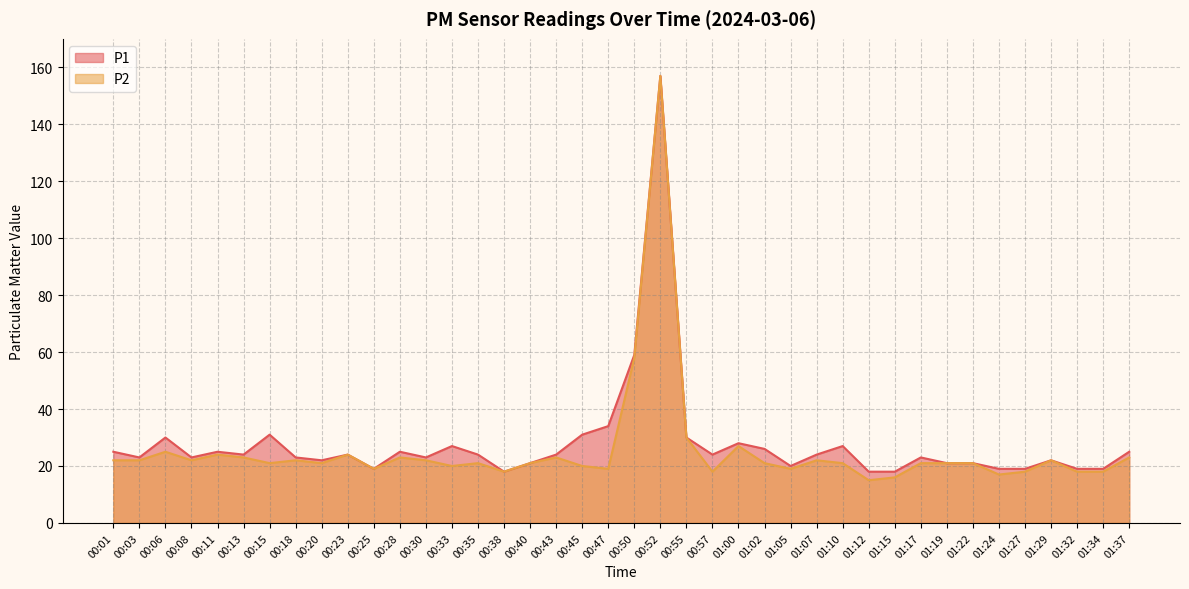

What is the sum of all P2 values?

1015